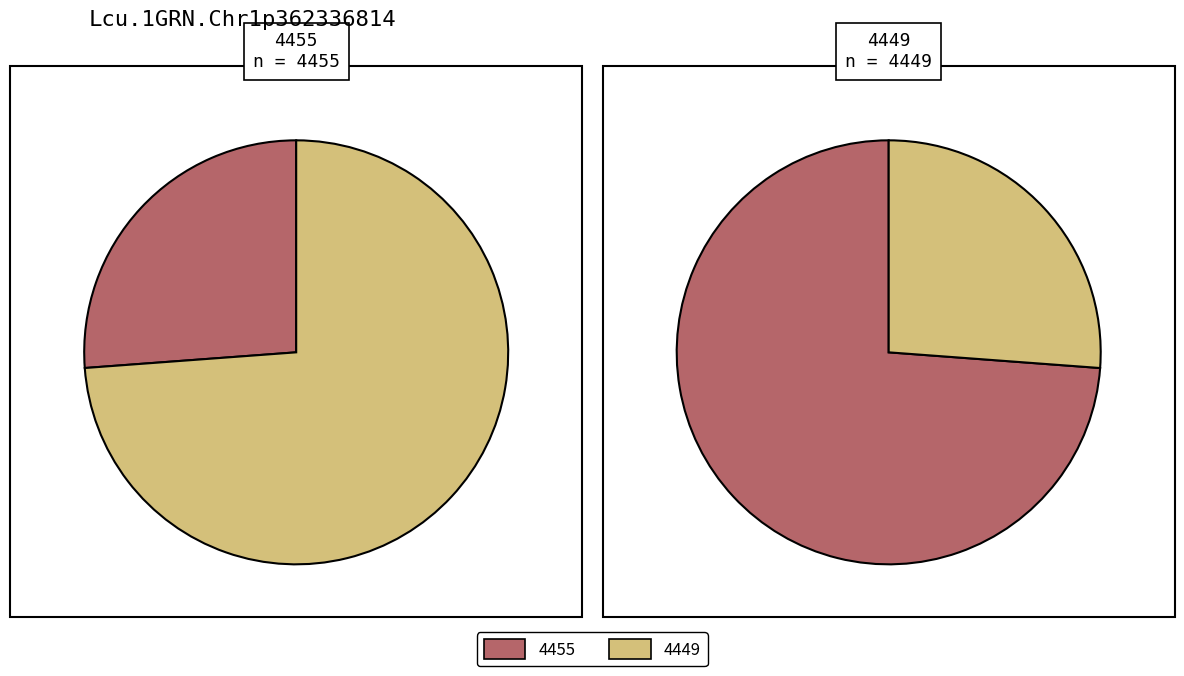

Is there a majority slice in this chart?

Yes